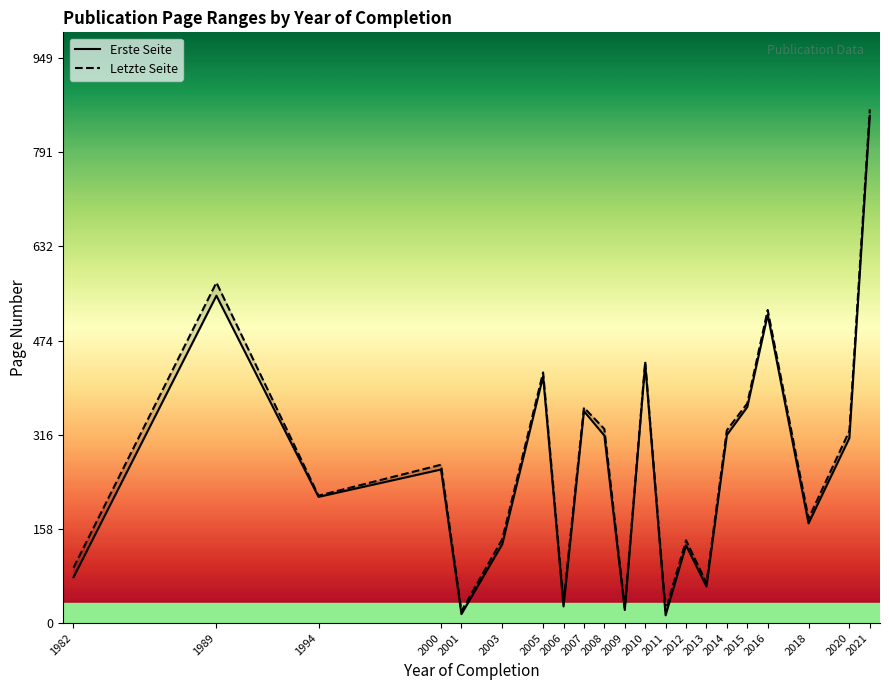

At how many categories does at least one series exceed 89?

16